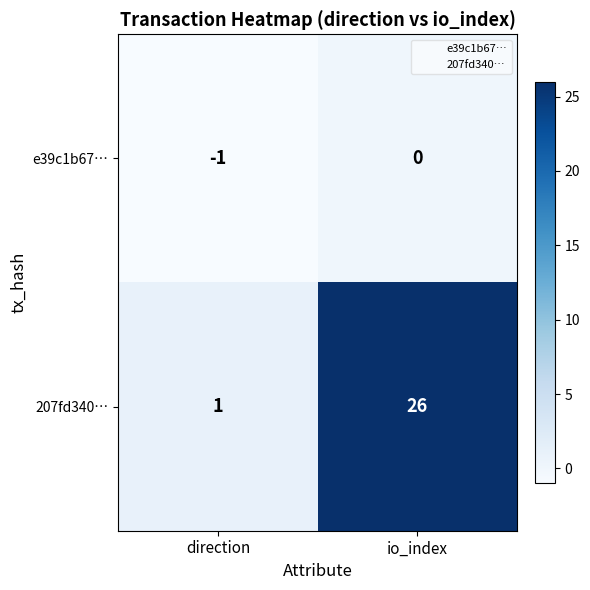

At which category is the sum across all series the highest?

io_index